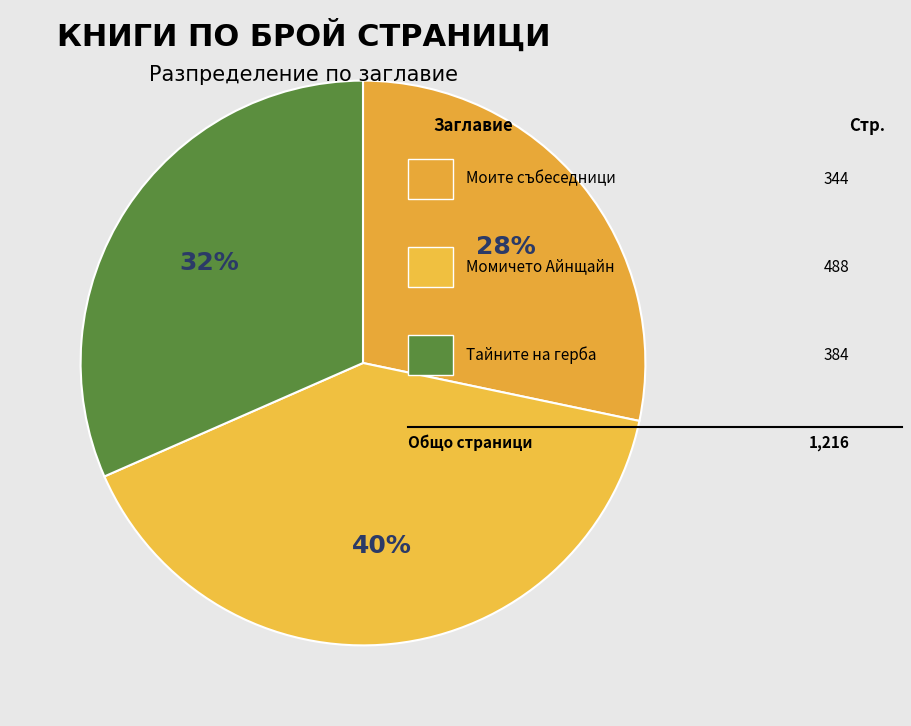

How many slices are in this pie chart?

3